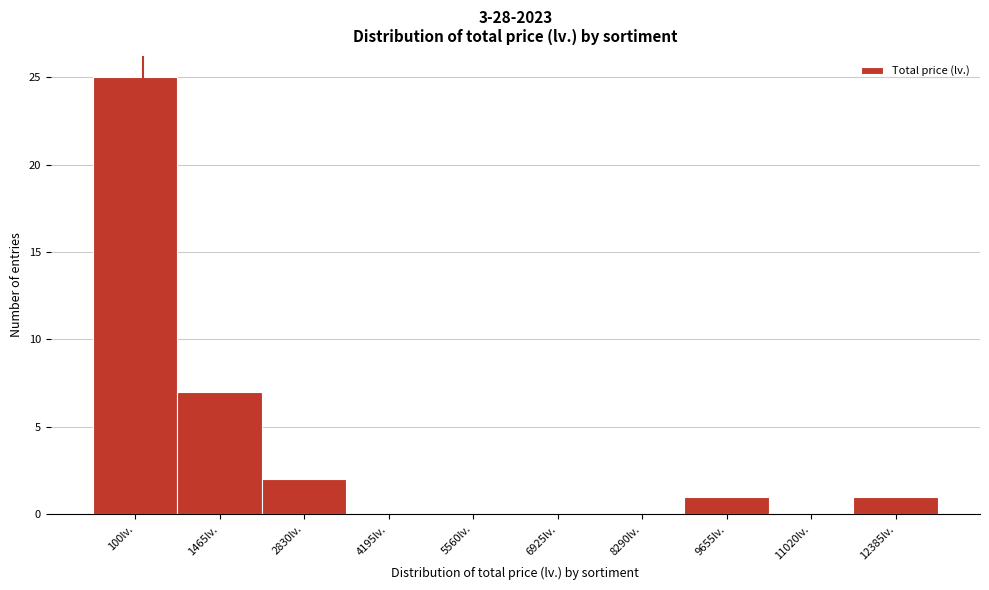

Reading left to right, list all the values displayed in this chart.

100lv.=25	1465lv.=7	2830lv.=2	4195lv.=0	5560lv.=0	6925lv.=0	8290lv.=0	9655lv.=1	11020lv.=0	12385lv.=1